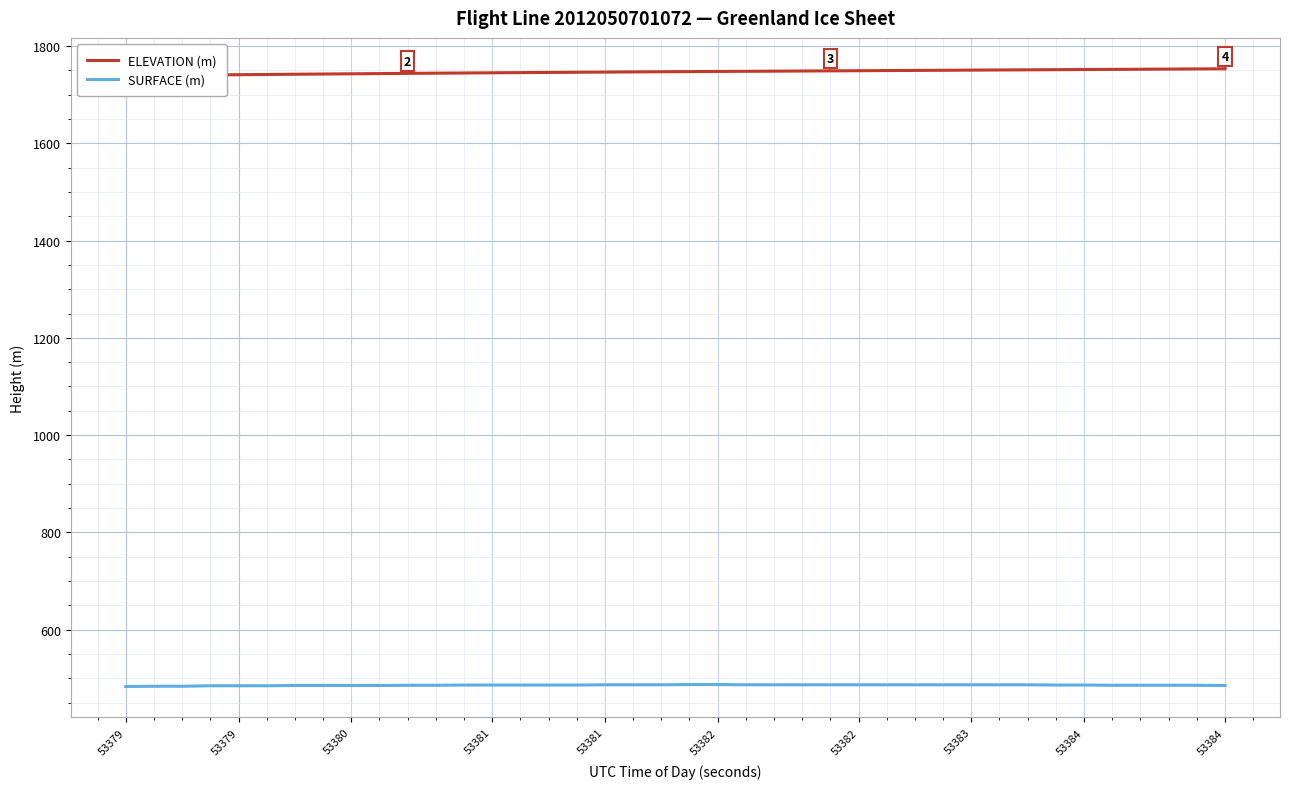

How many data points in SURFACE (m) are less than 486?

17